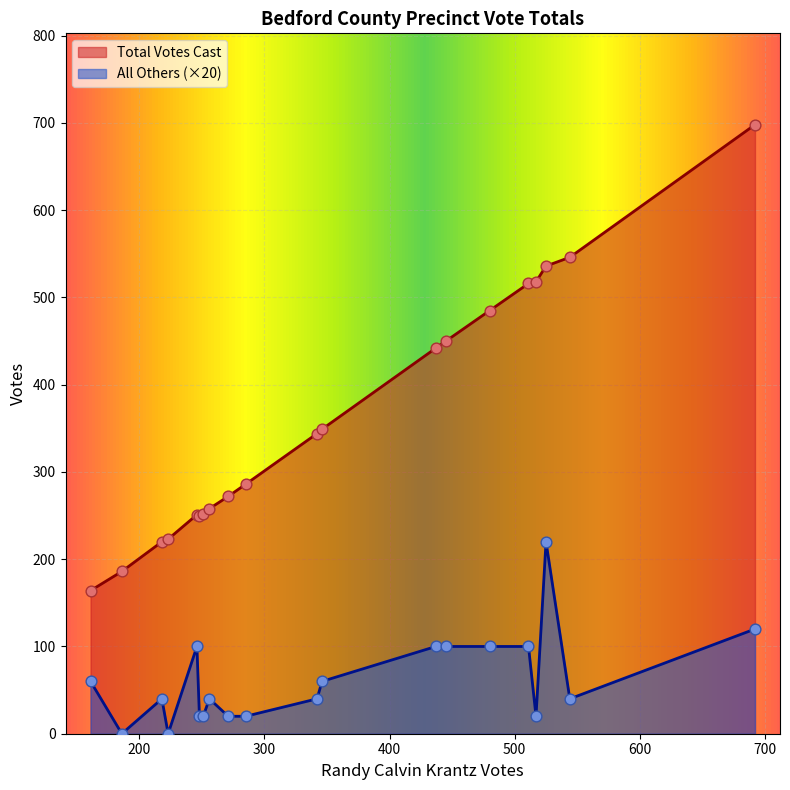

Which series has the widest spread of Y values?

Total Votes Cast